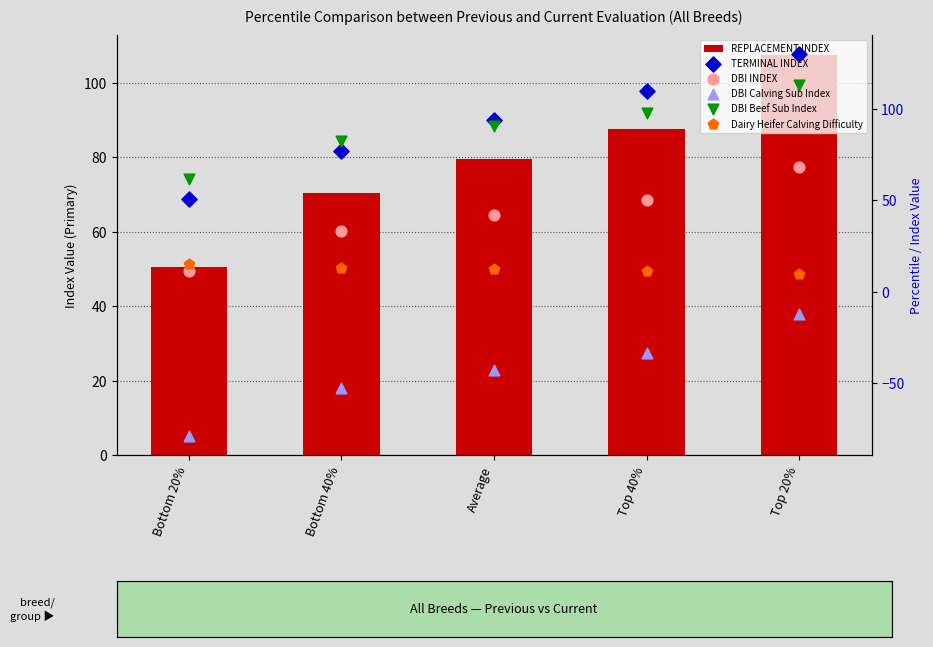

Which series contains the lowest Y value?

DBI Calving Sub Index